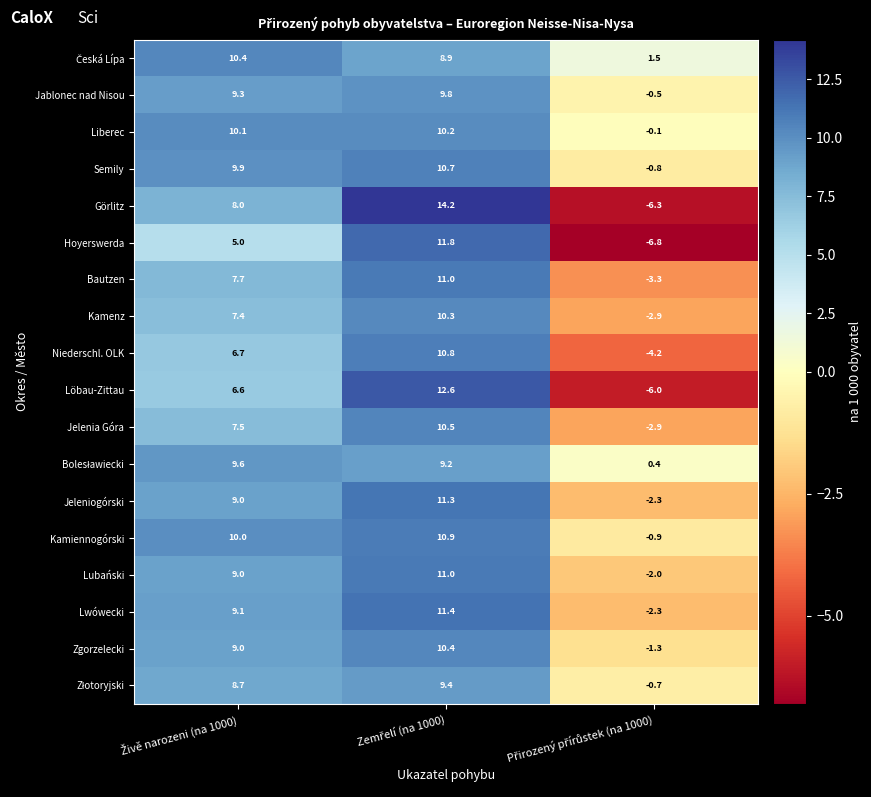

What is the lowest value of the Jeleniogórski series?

-2.3